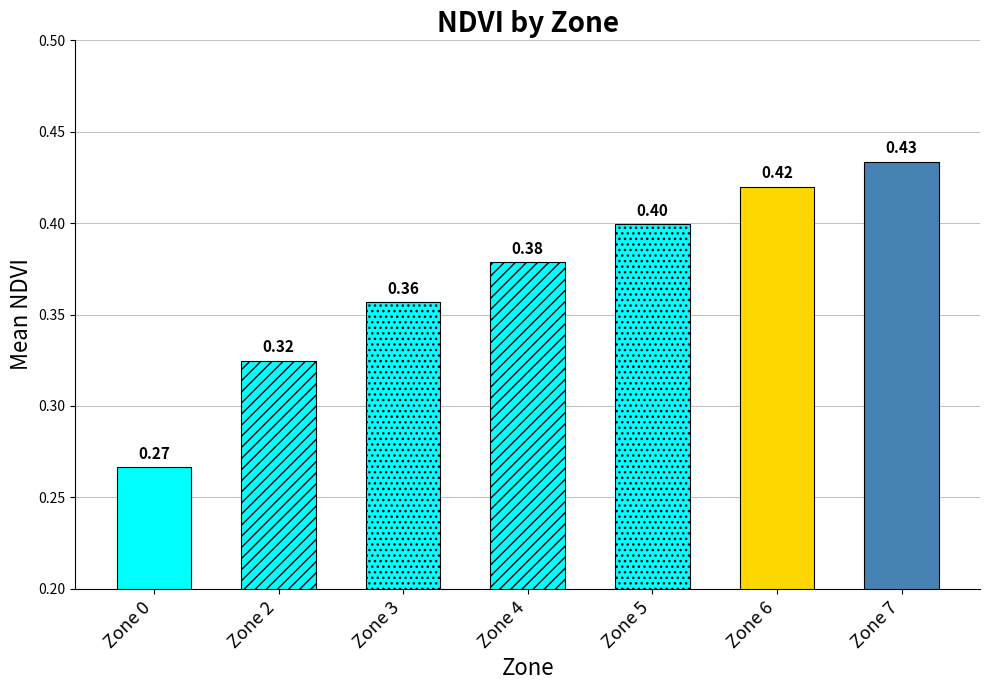

Read the value at Zone 6.

0.4